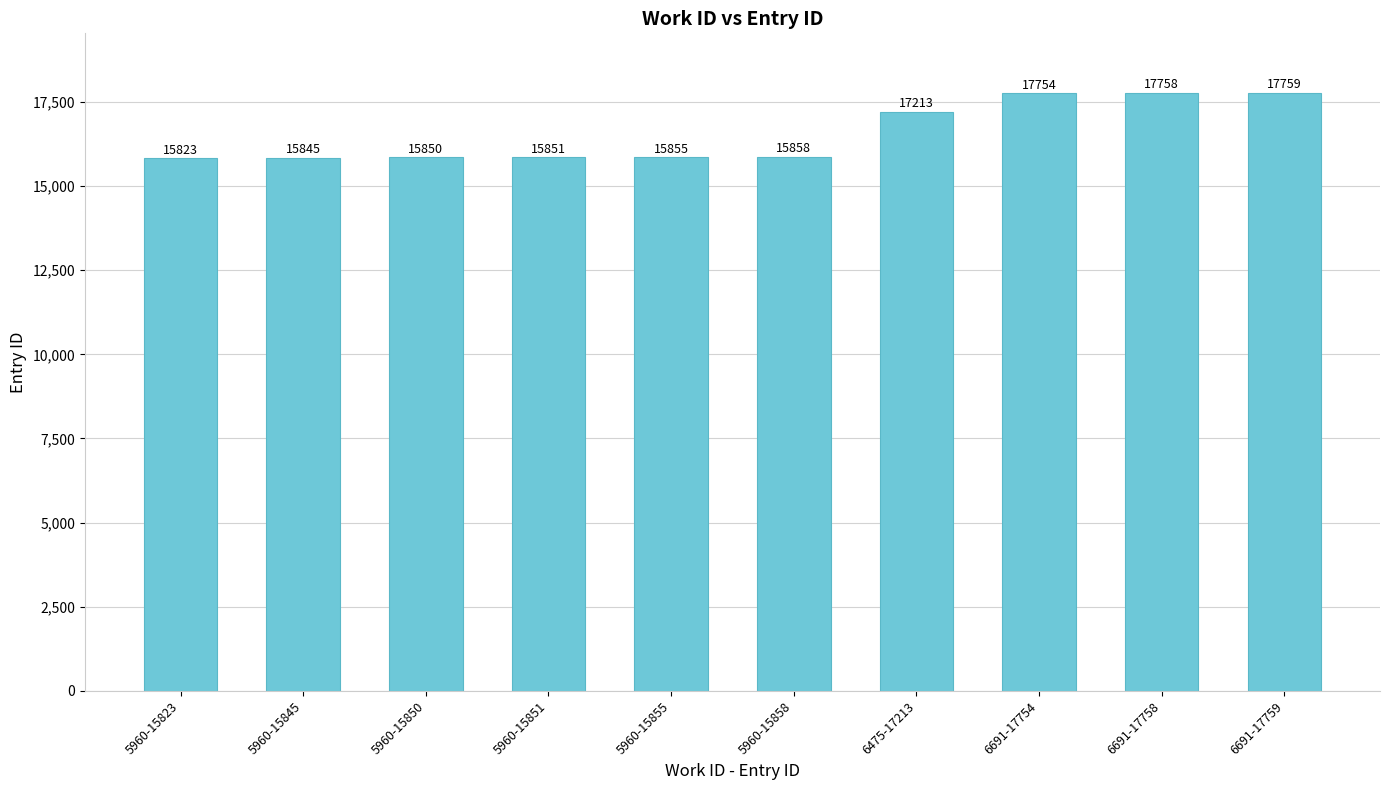

Rank the categories by value from lowest to highest.

5960-15823, 5960-15845, 5960-15850, 5960-15851, 5960-15855, 5960-15858, 6475-17213, 6691-17754, 6691-17758, 6691-17759